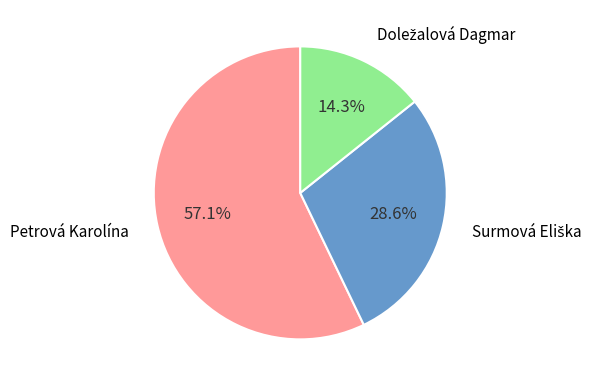

Is there any slice that represents more than half of the pie?

Yes